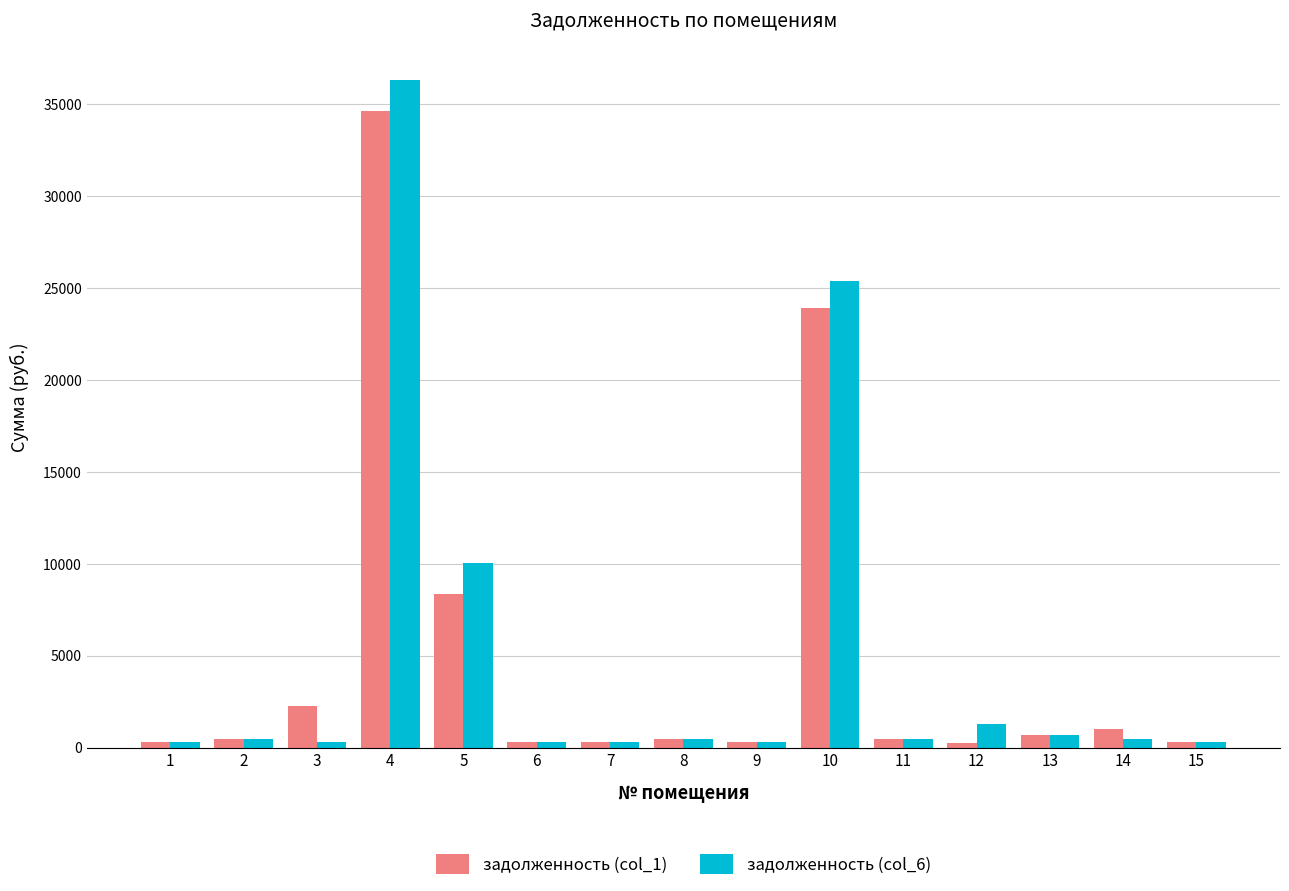

The value of задолженность (col_6) at 4 is 21927.6. True or false?

False